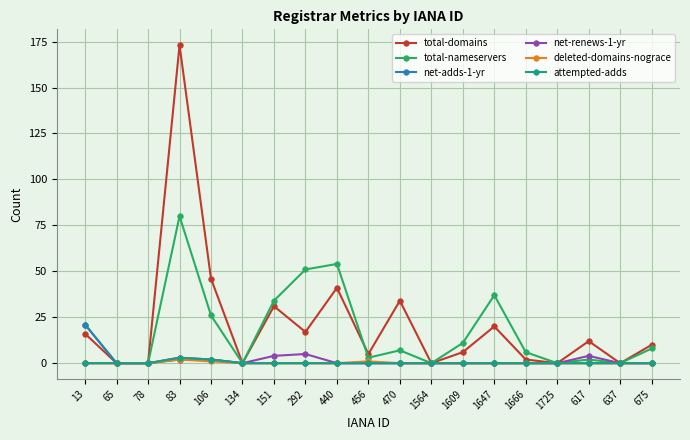

Which series has the largest total across all categories?

total-domains